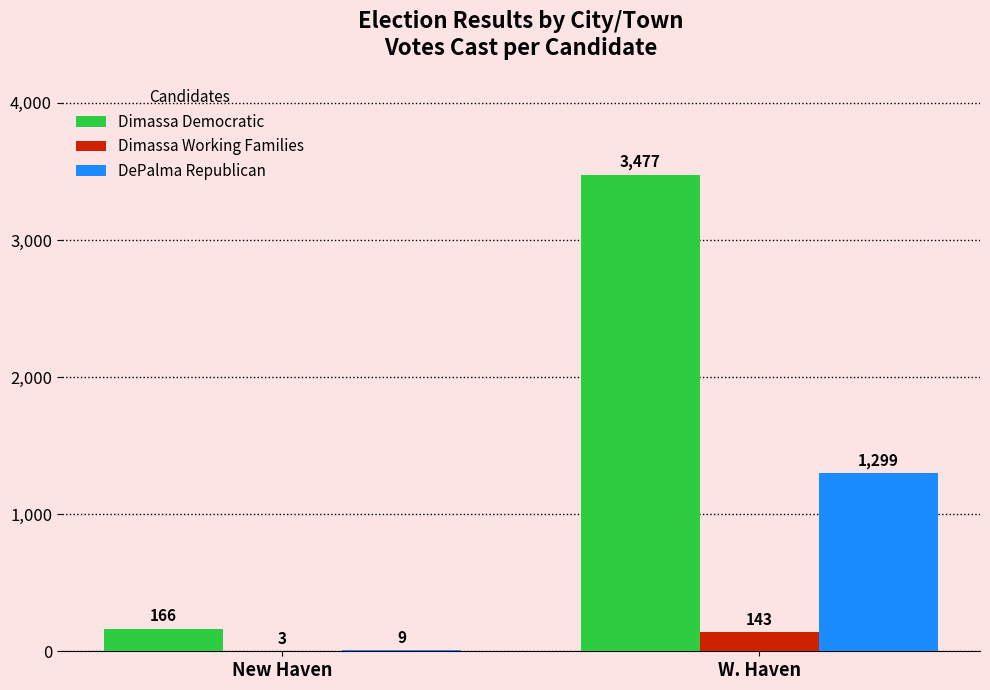

At which label is Dimassa Working Families closest to 73?

New Haven